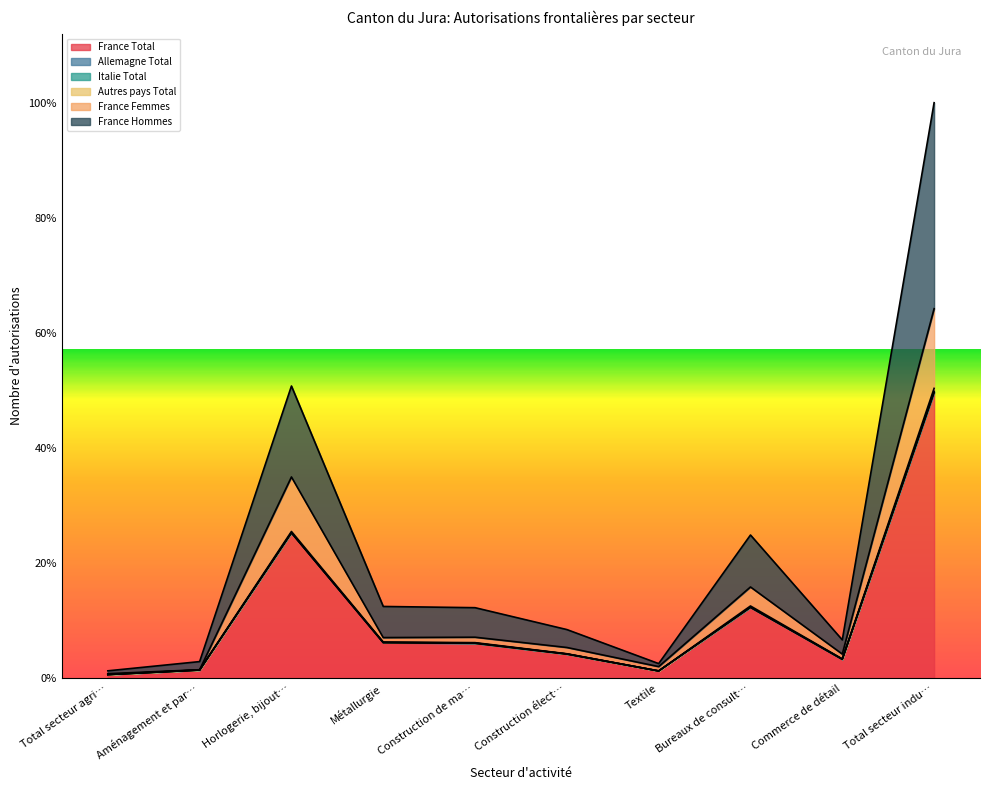

What is the difference between the maximum and minimum values in the France Total series?

4614